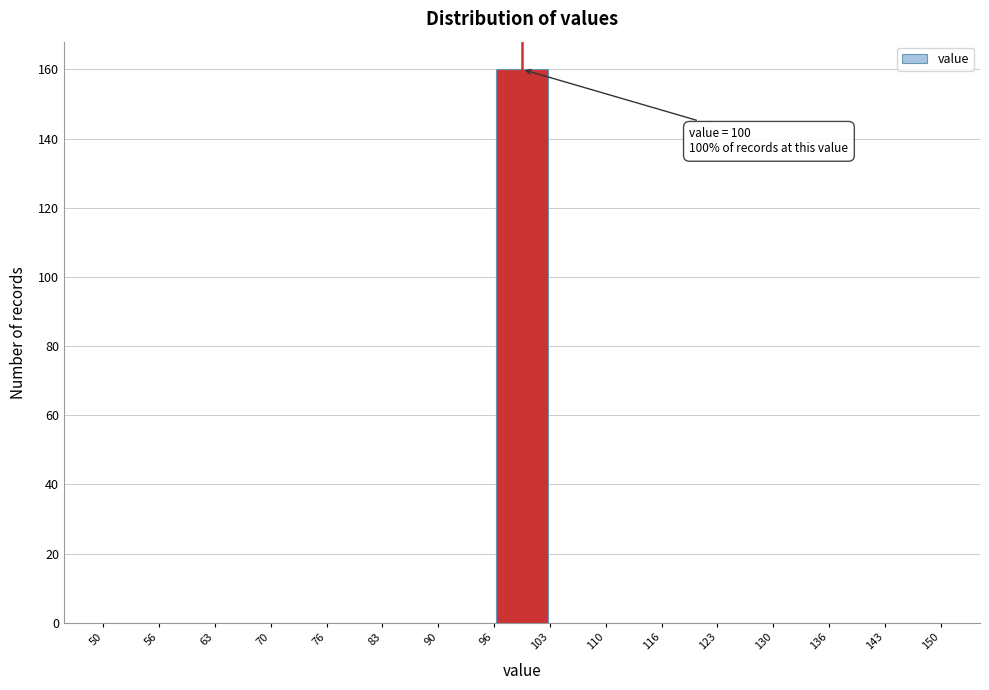

Which range on the x-axis has the tallest bar?

96 to 103